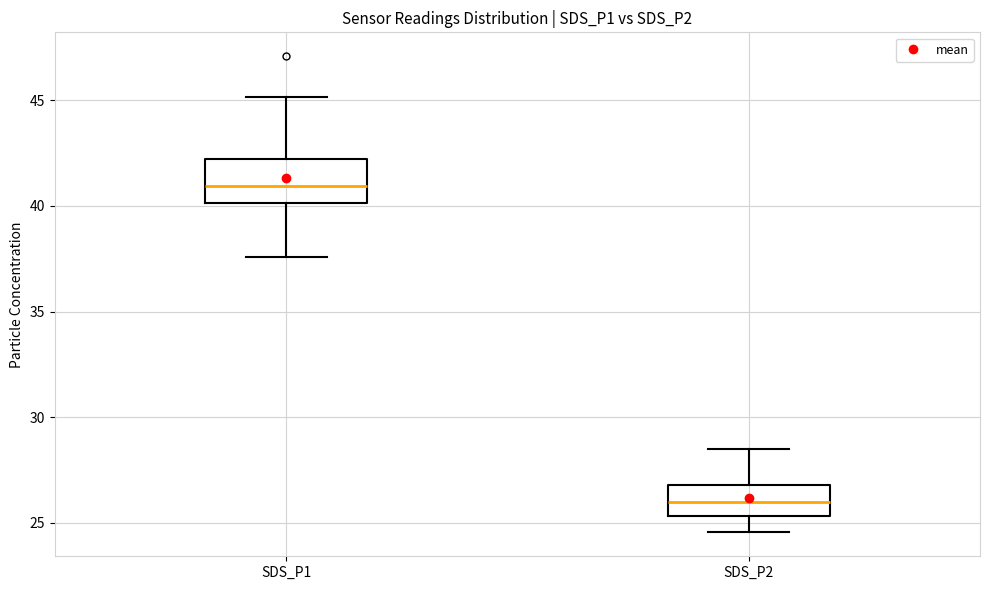

Comparing the boxes themselves (not the whiskers), which one is the tallest?

SDS_P1